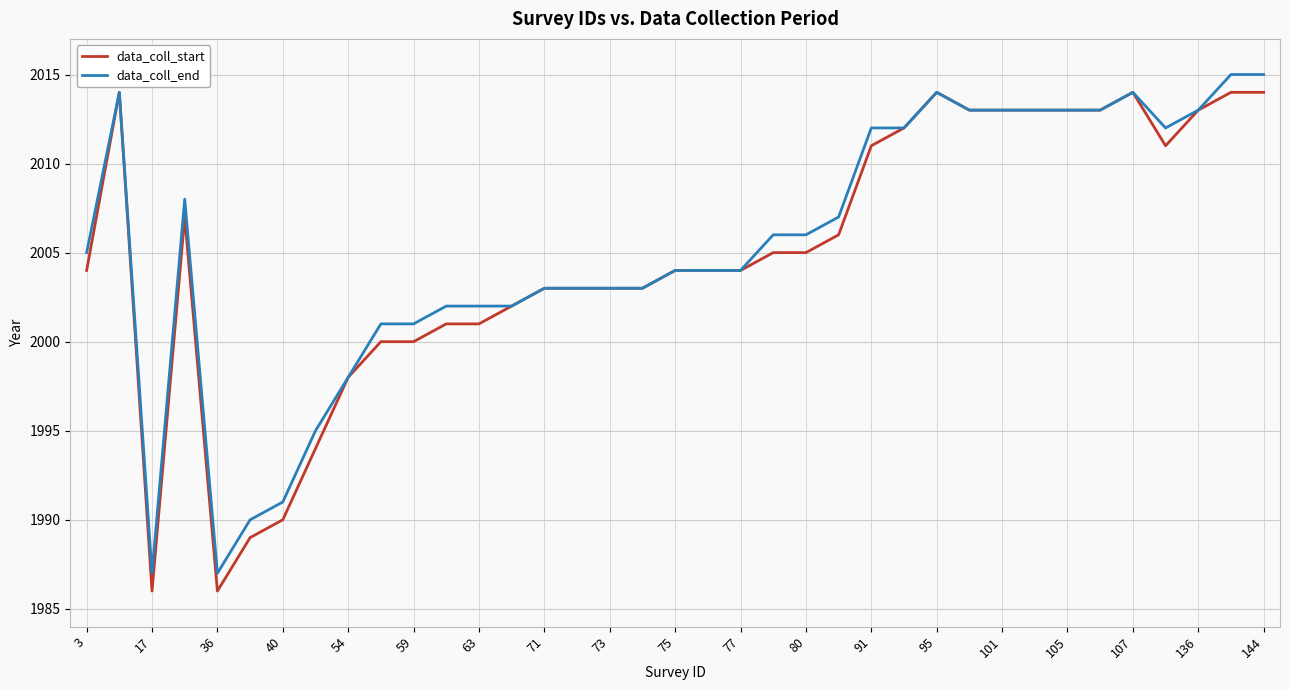

What is the minimum value for data_coll_start?

1986